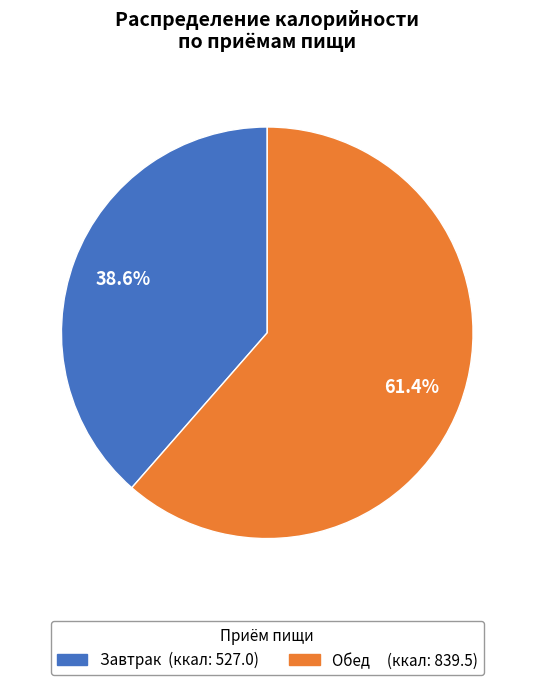

Is there any slice that represents more than half of the pie?

Yes